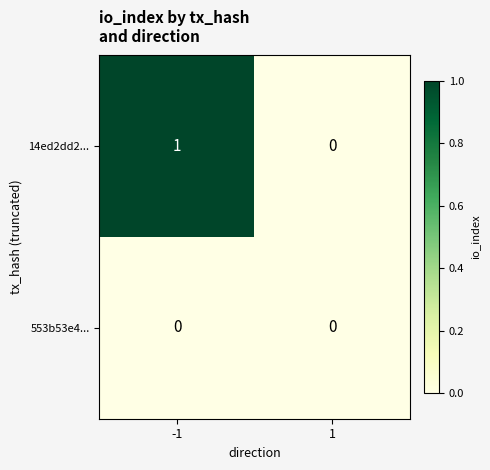

What is the maximum value shown in the chart?

1